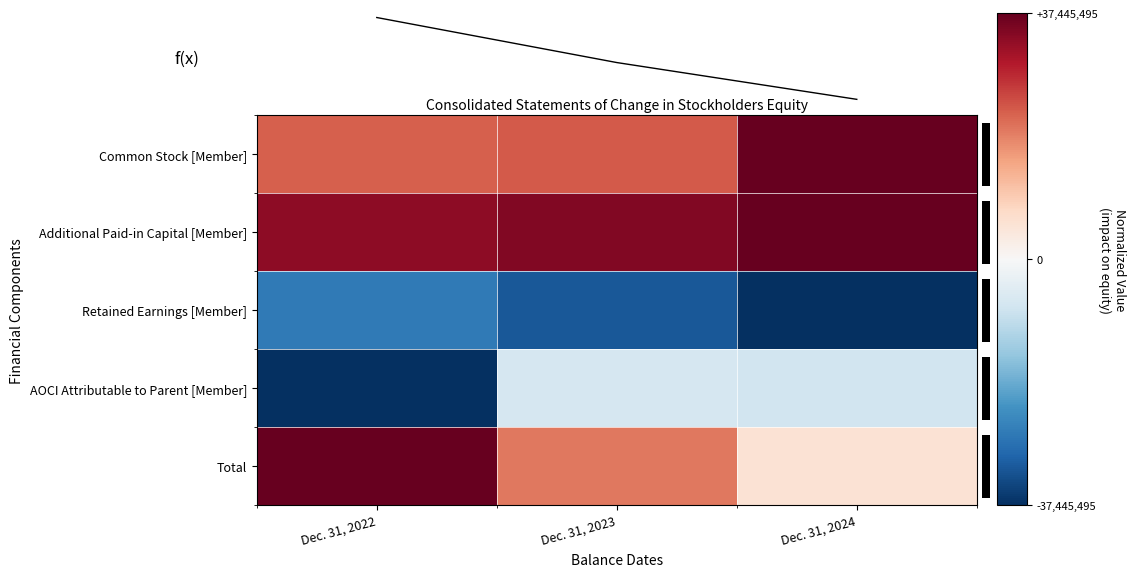

The AOCI Attributable to Parent [Member] series shows -0.1 at Dec. 31, 2024. True or false?

False